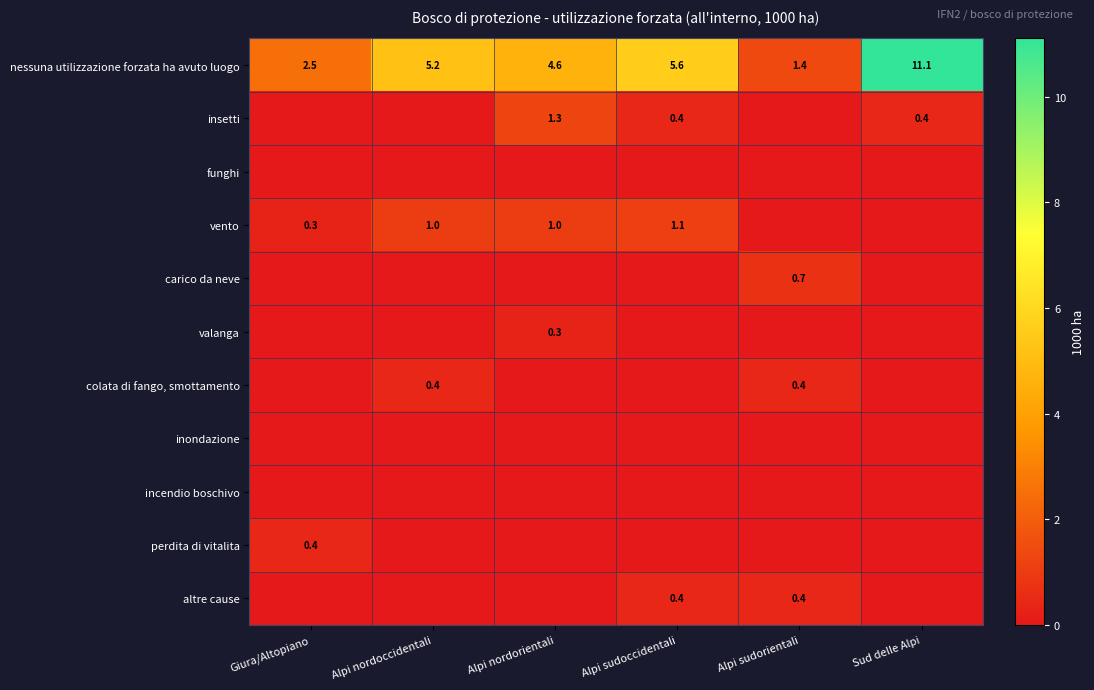

What is the average value of the nessuna utilizzazione forzata ha avuto luogo series?

5.1